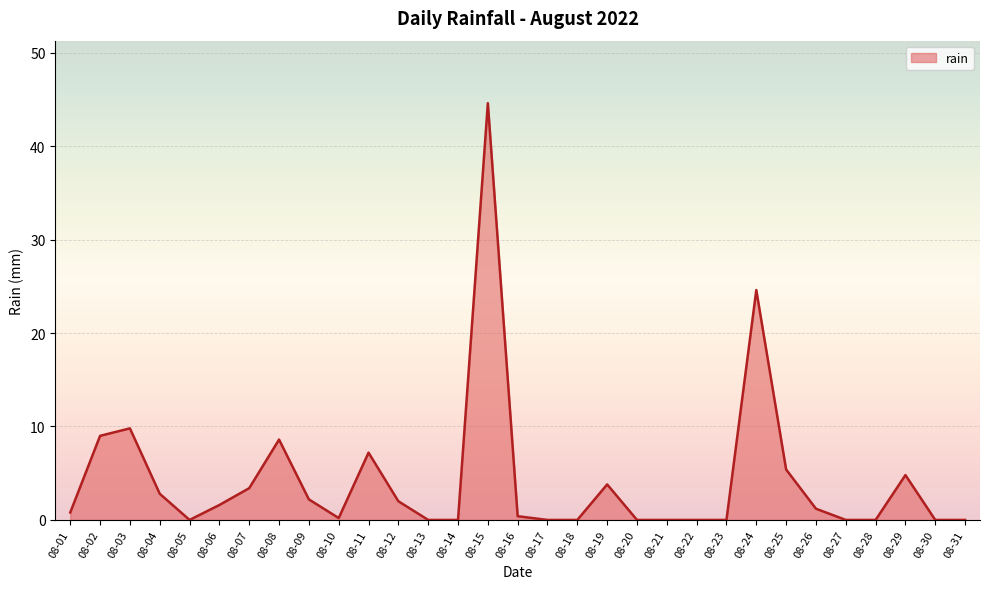

Where is the data nearest to the value 22?

08-24